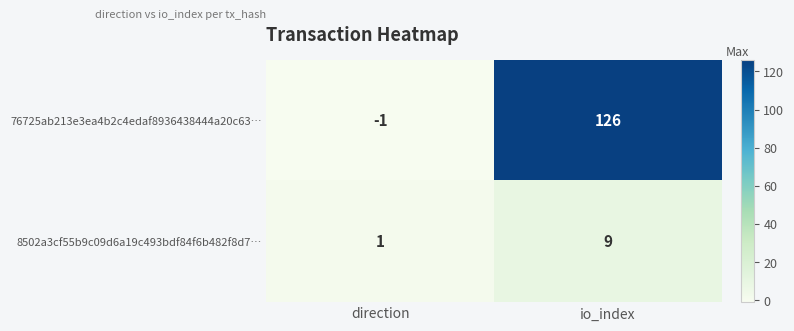

How many negative values does the 76725ab213e3ea4b2c4edaf8936438444a20c63… series have?

1